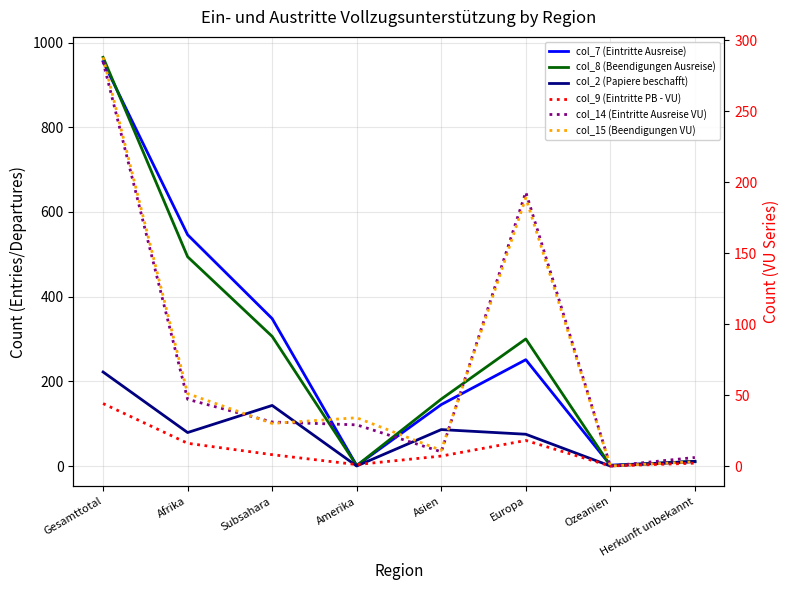

Which series changed the most between Gesamttotal and Herkunft unbekannt?

col_8 (Beendigungen Ausreise)